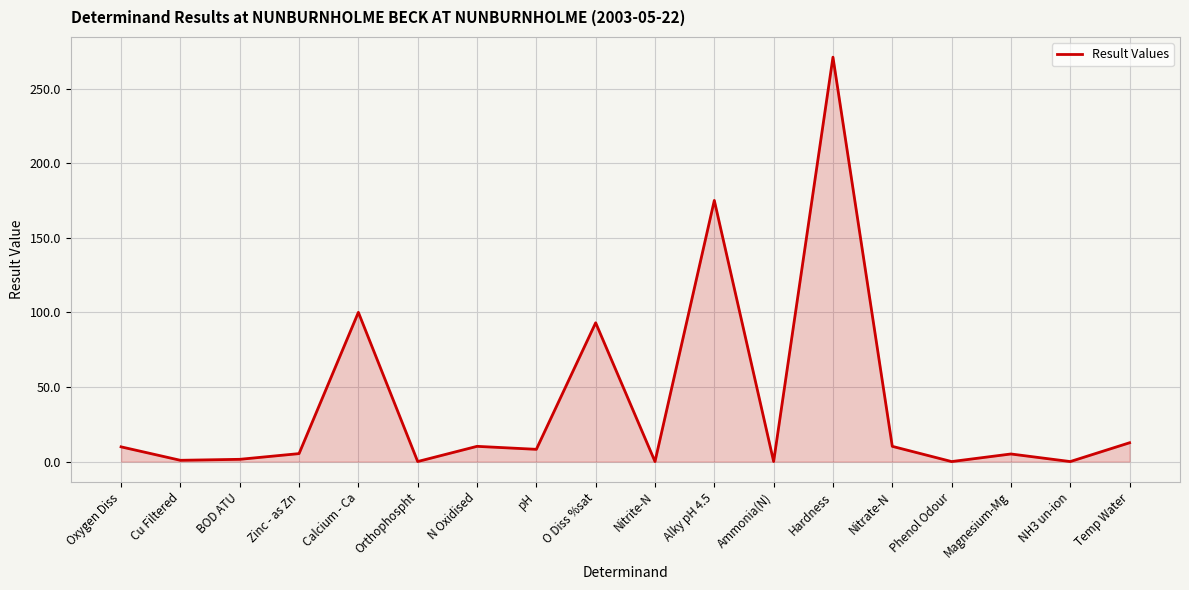

What is the greatest value displayed?

271.0